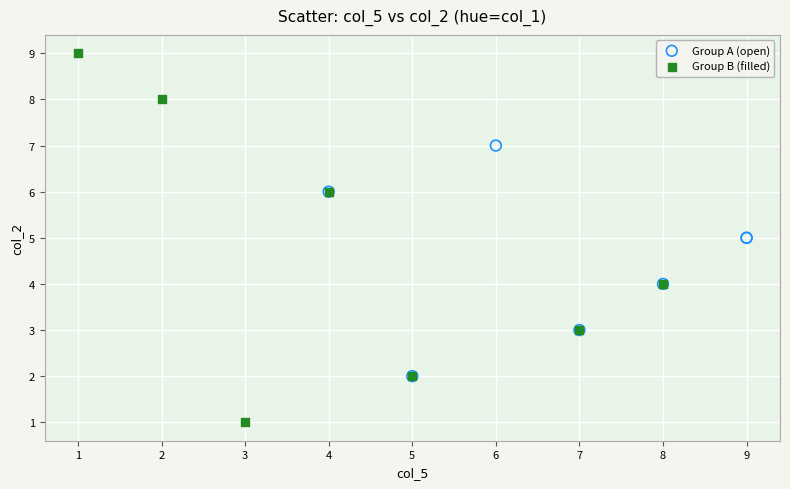

Which series reaches the maximum Y coordinate?

Group B (filled)